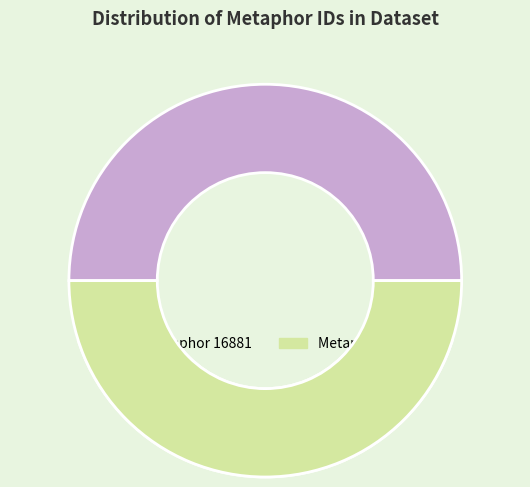

Rank the categories by value from highest to lowest.

Metaphor 16882, Metaphor 16881